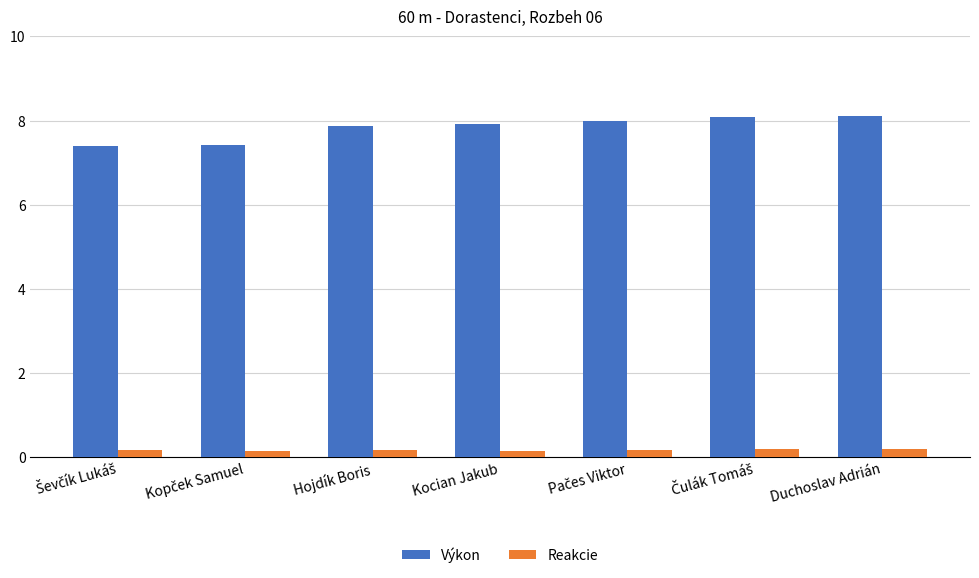

What is the average value of the Výkon series?

7.8